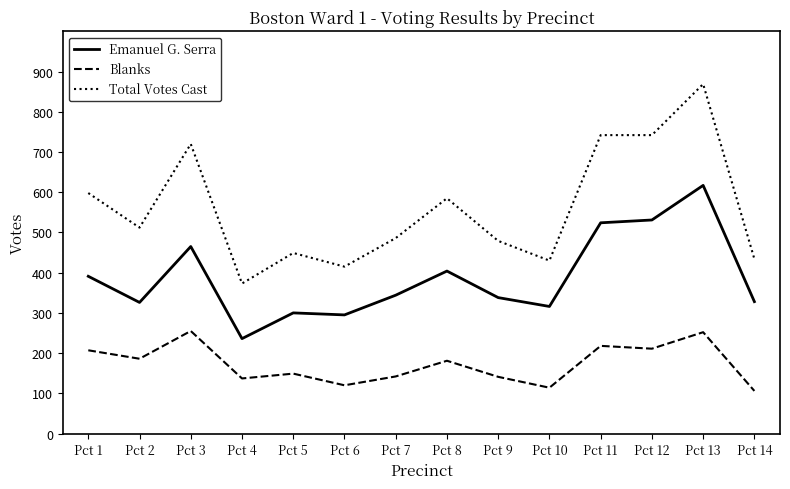

How many lines are shown in the chart?

3